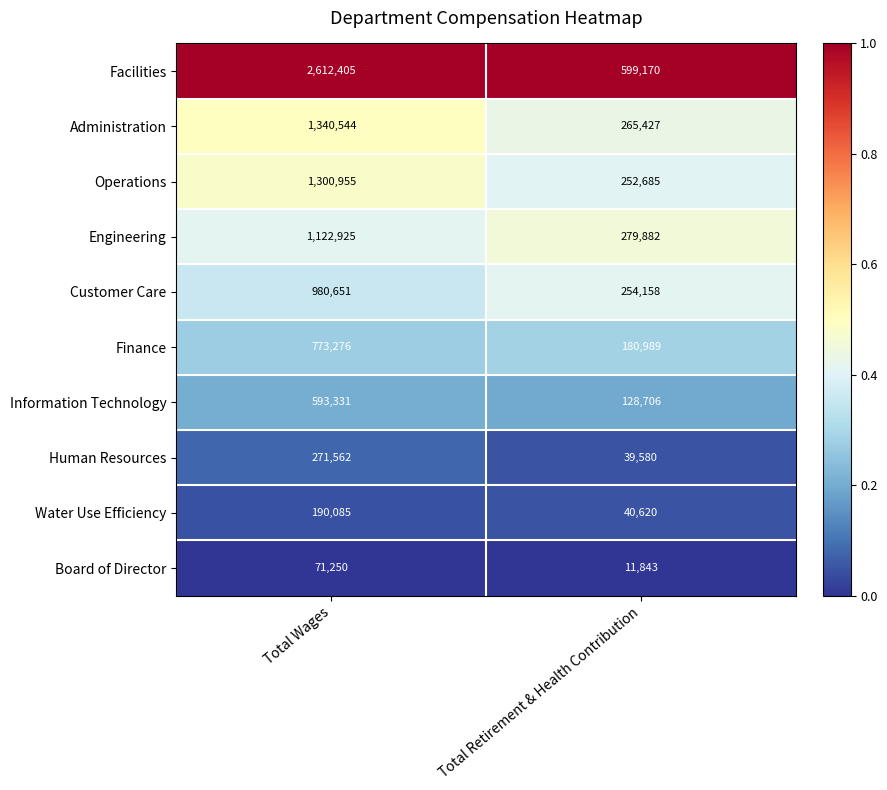

Which series changed the most between Total Wages and Total Retirement & Health Contribution?

Facilities